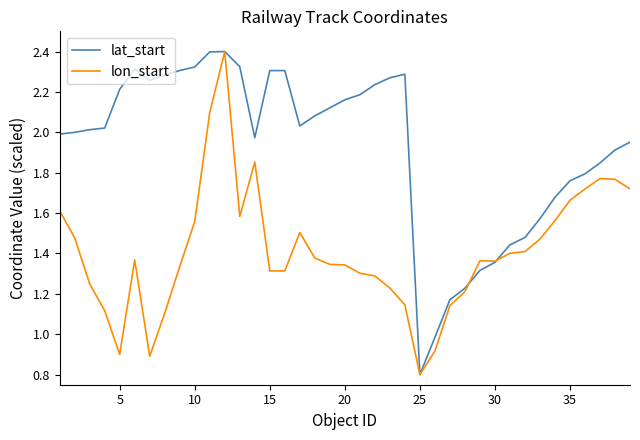

What is the lowest value of the lat_start series?

0.8